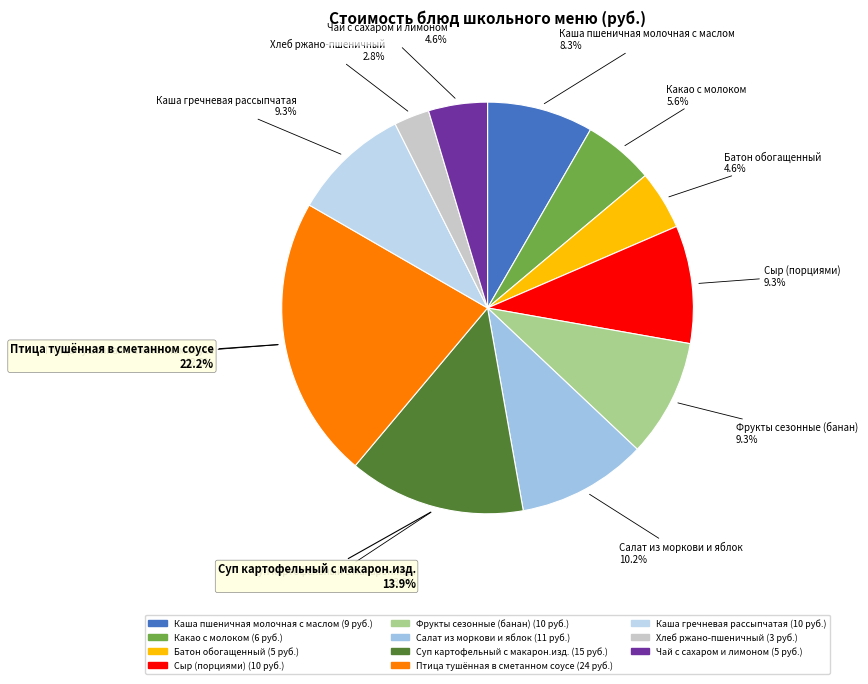

To the nearest percent, what percentage of the pie is Хлеб ржано-пшеничный?

3%